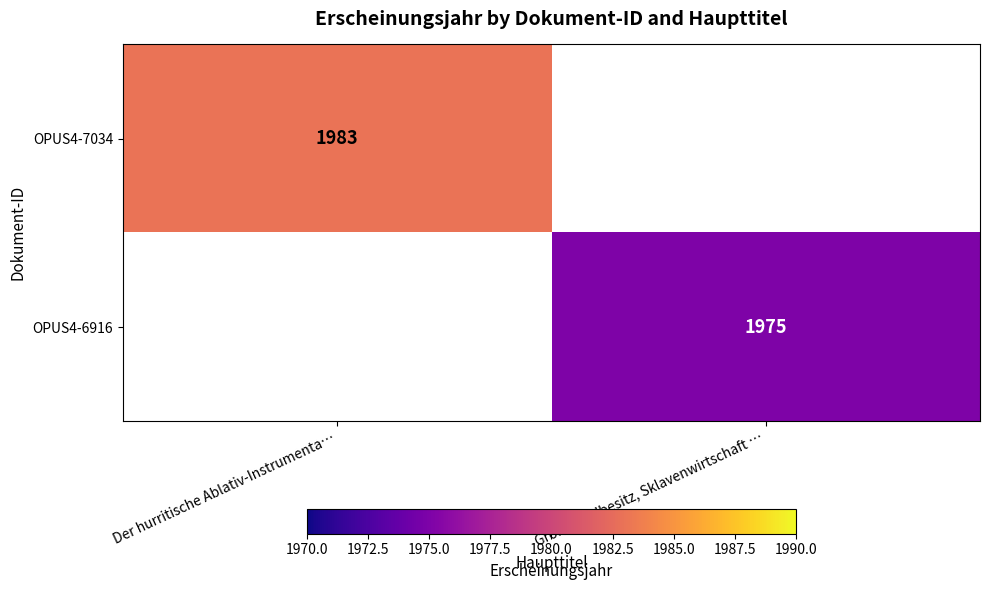

The value of OPUS4-7034 at Der hurritische Ablativ-Instrumenta… is 1983. True or false?

True